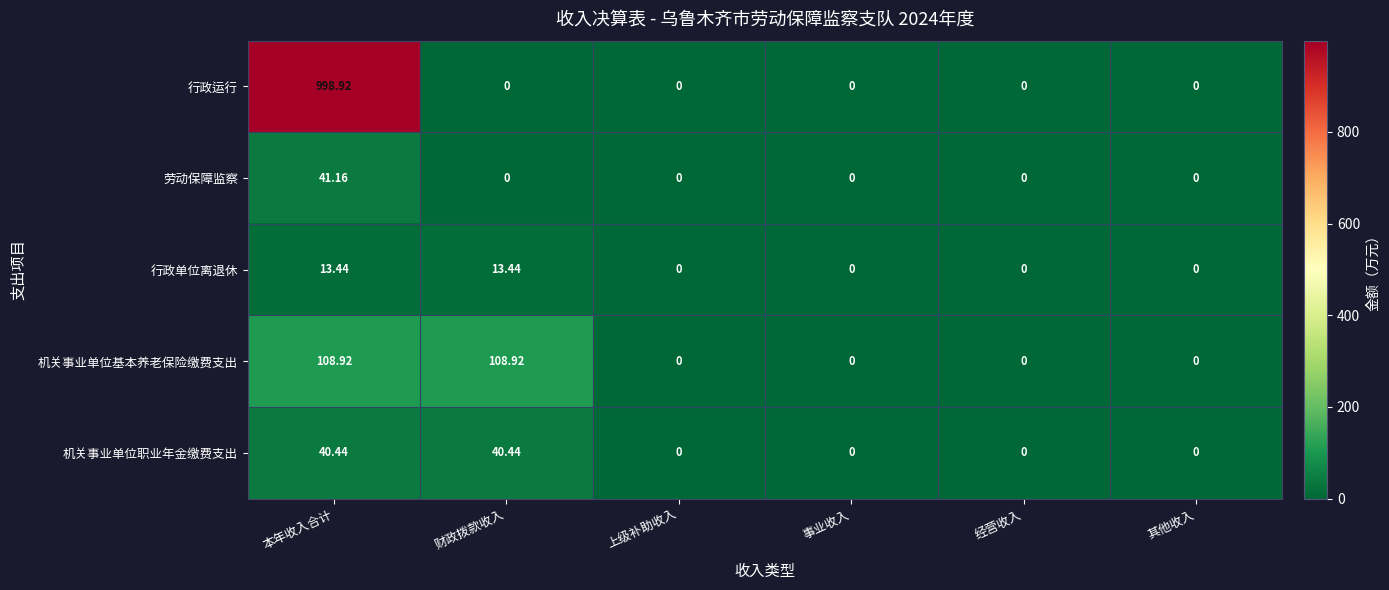

Which series has the largest total across all categories?

行政运行